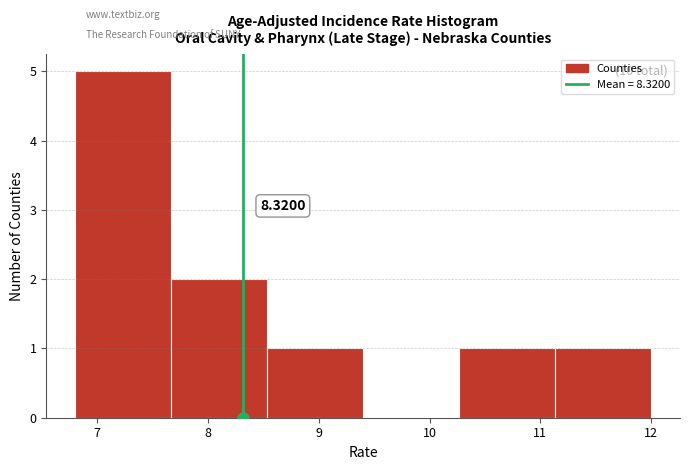

Which range on the x-axis has the tallest bar?

6.8 to 7.7